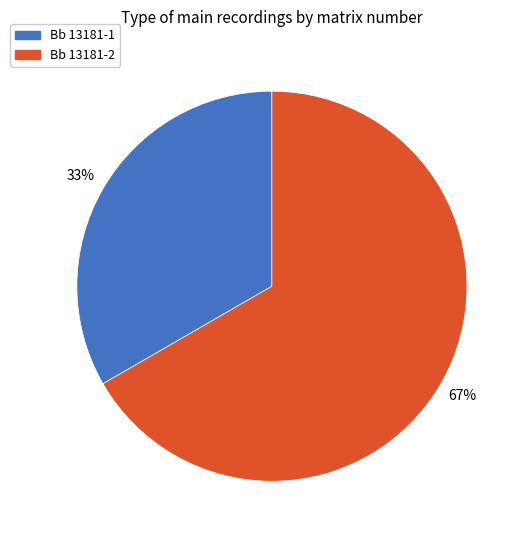

Approximately how many times larger is the value at Bb 13181-1 compared to Bb 13181-2?

0.5